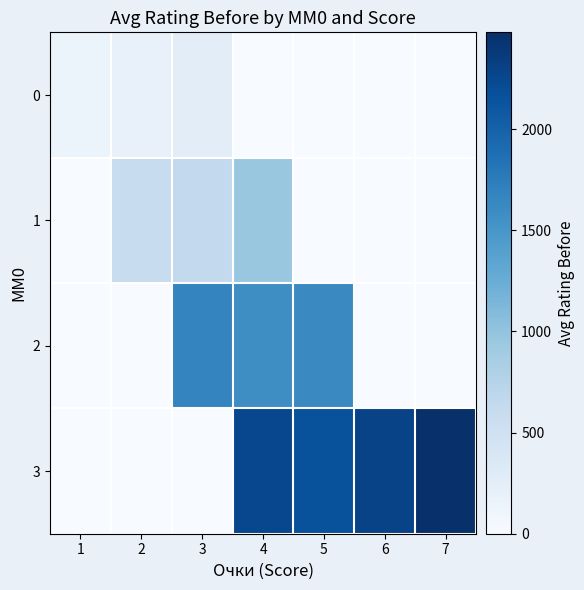

Which category has the lowest value across all series?

4